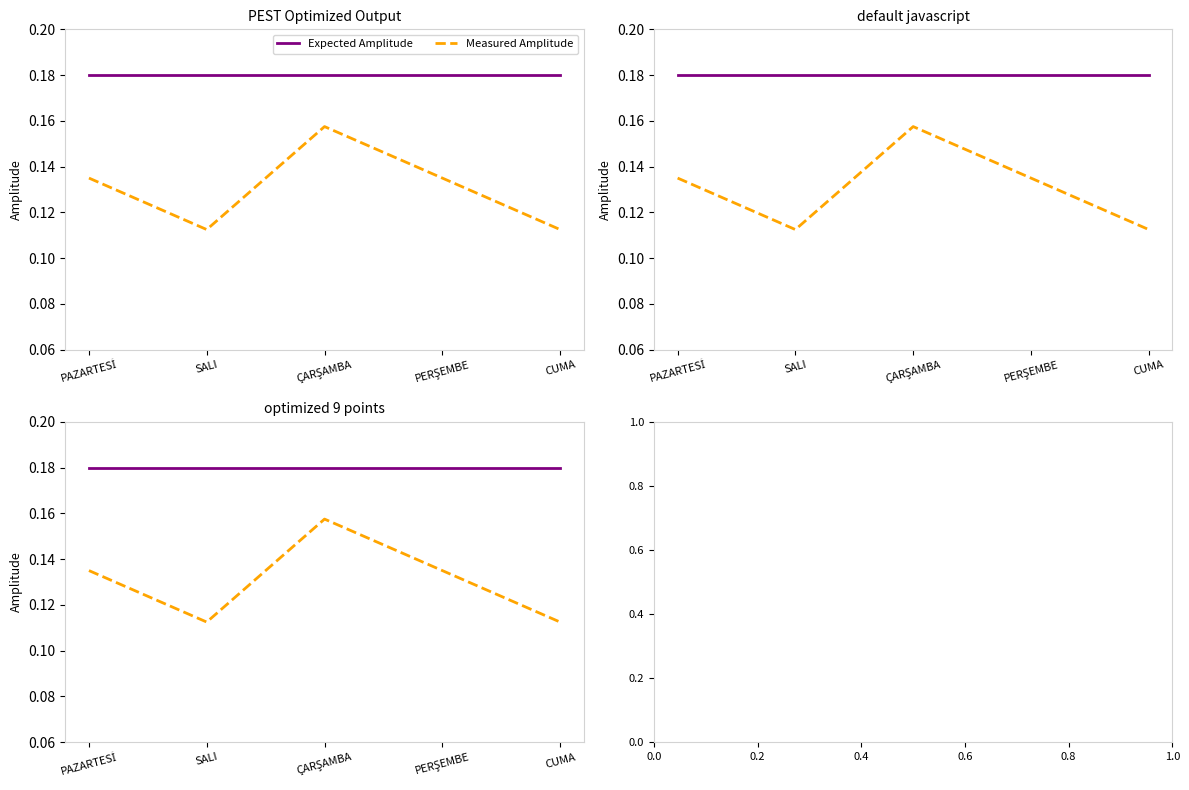

How many lines are shown in the chart?

2